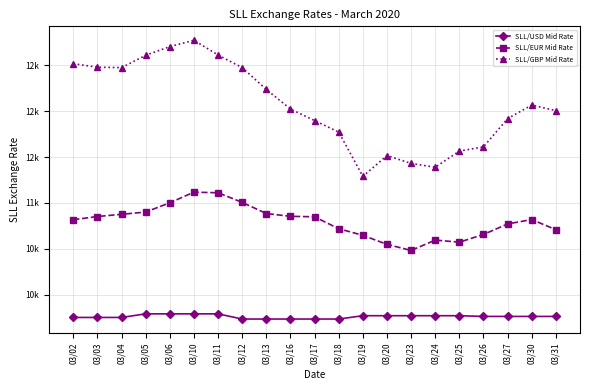

True or false: SLL/GBP Mid Rate and SLL/EUR Mid Rate cross at least once.

False